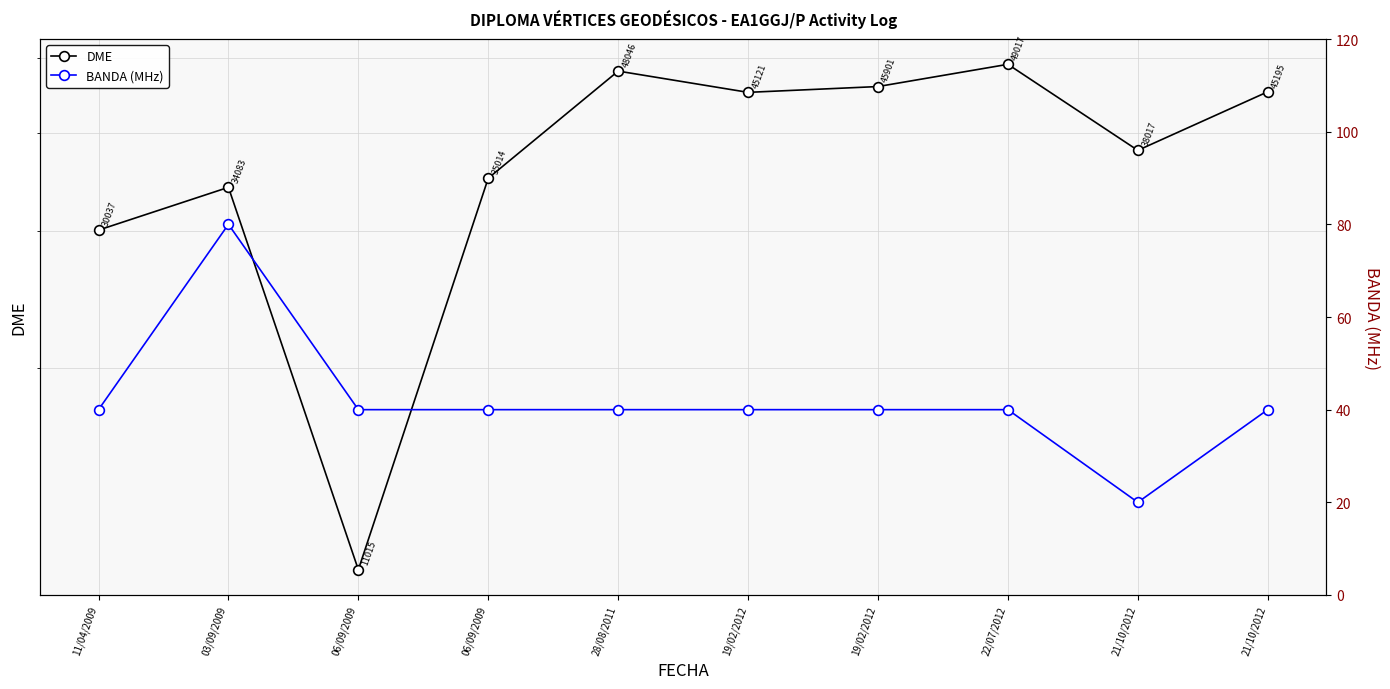

At how many categories does at least one series exceed 8583?

10